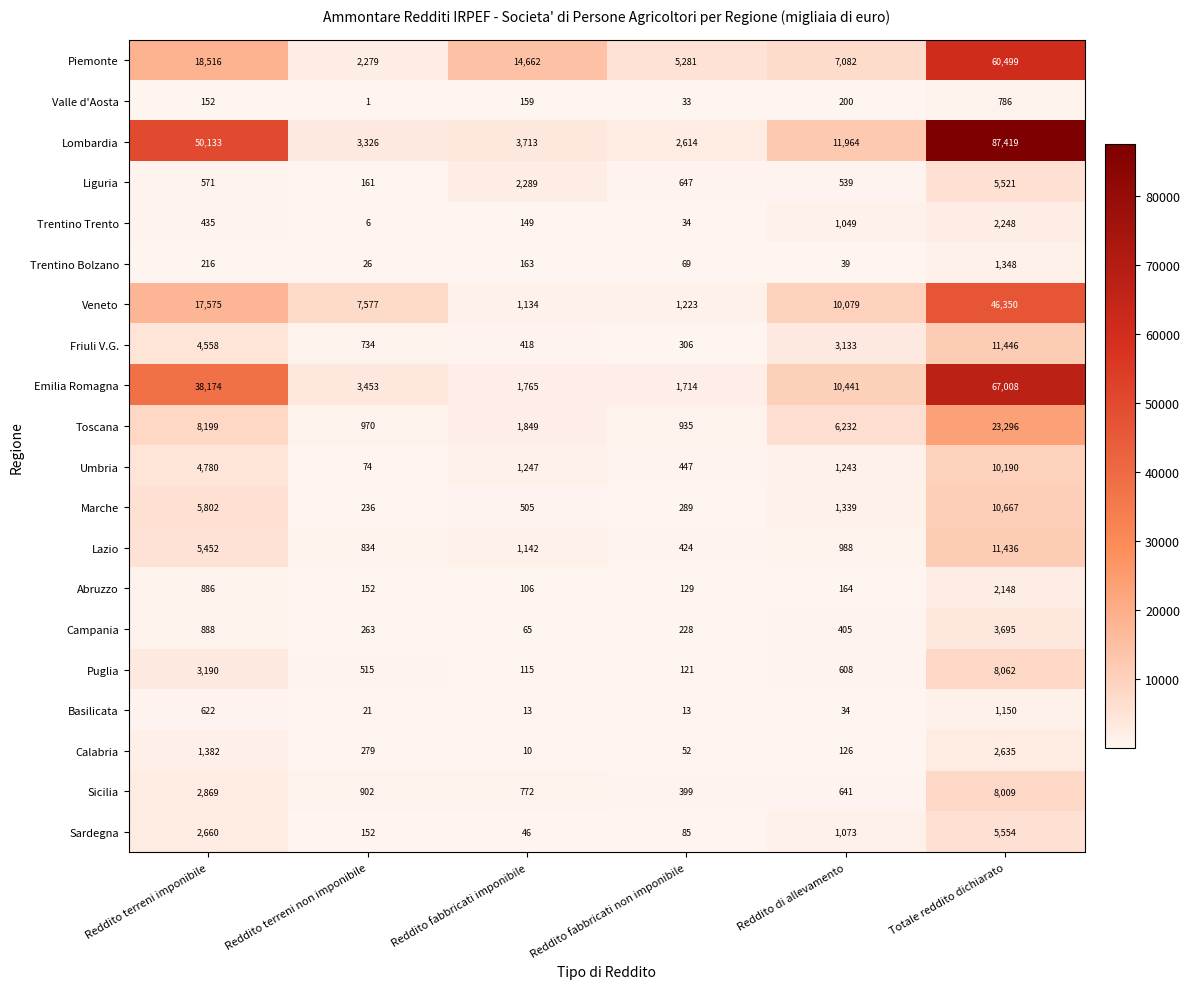

True or false: Emilia Romagna has a value of 1841 at Reddito terreni non imponibile.

False